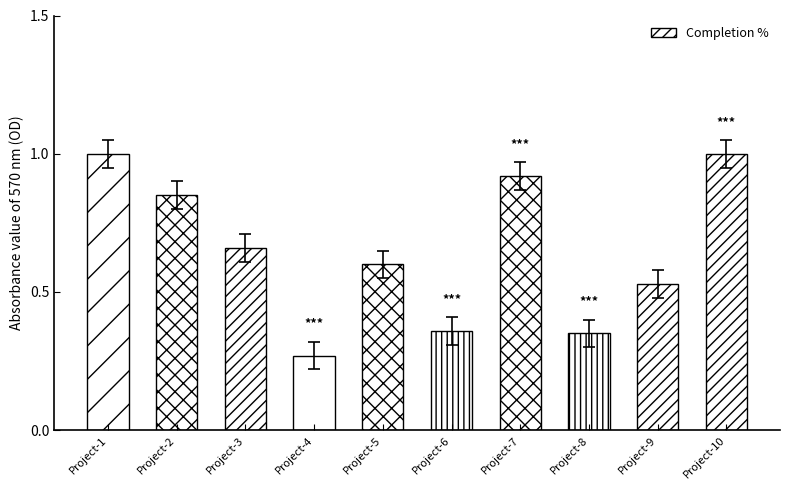

Between Project-5 and Project-6, which is larger?

Project-5